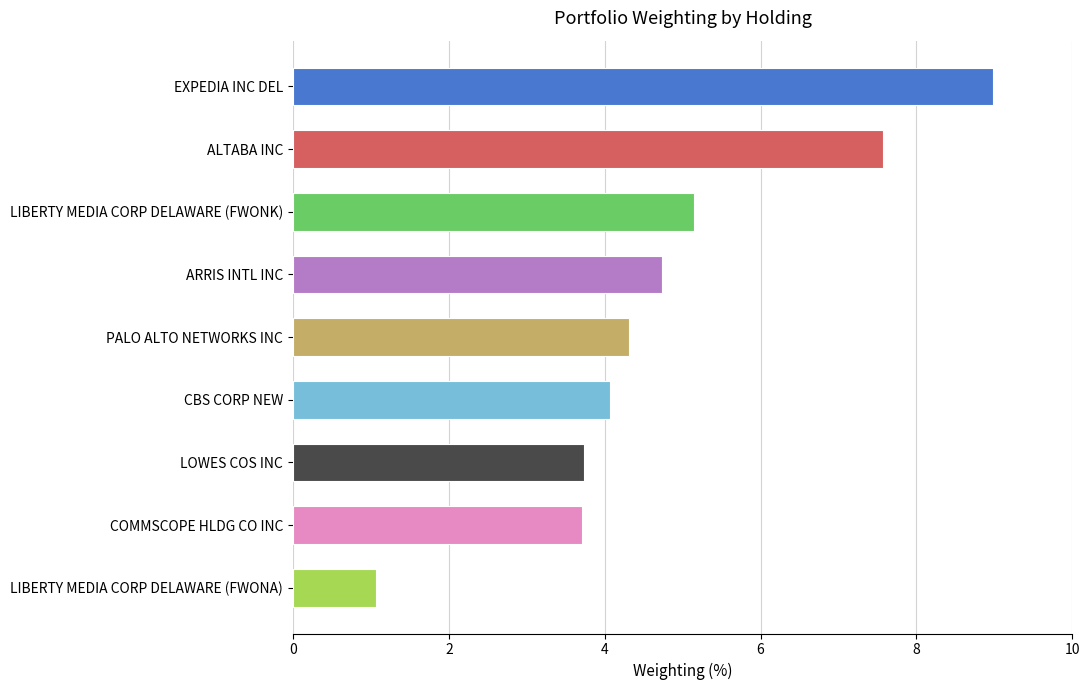

True or false: the data shows 5.1 at LIBERTY MEDIA CORP DELAWARE (FWONK).

True